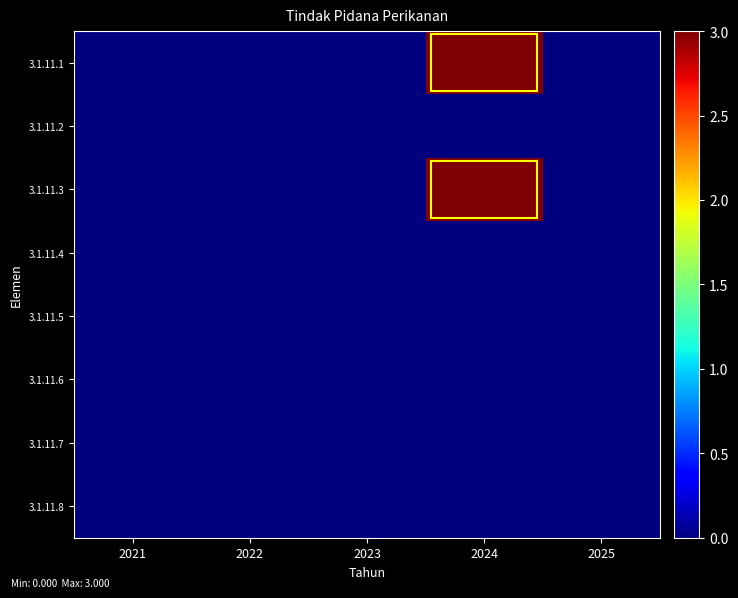

What is the maximum value shown in the chart?

3